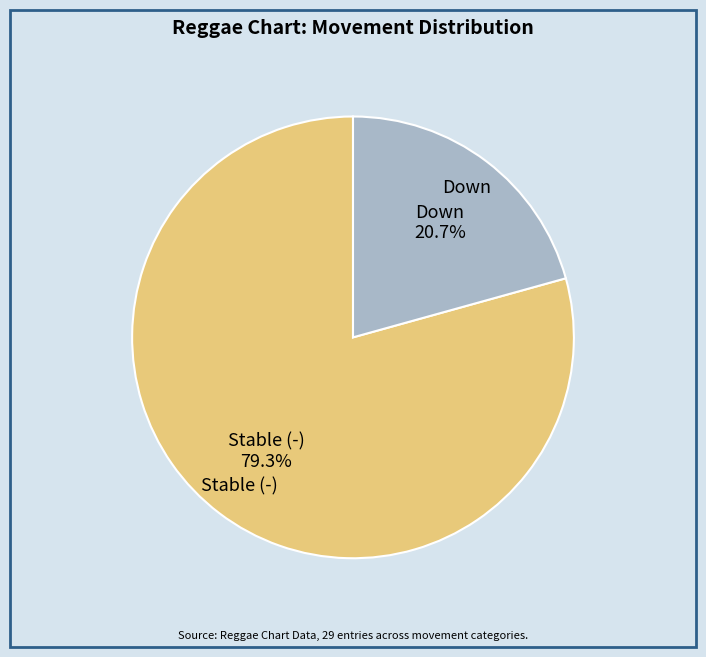

Does any single category account for the majority?

Yes